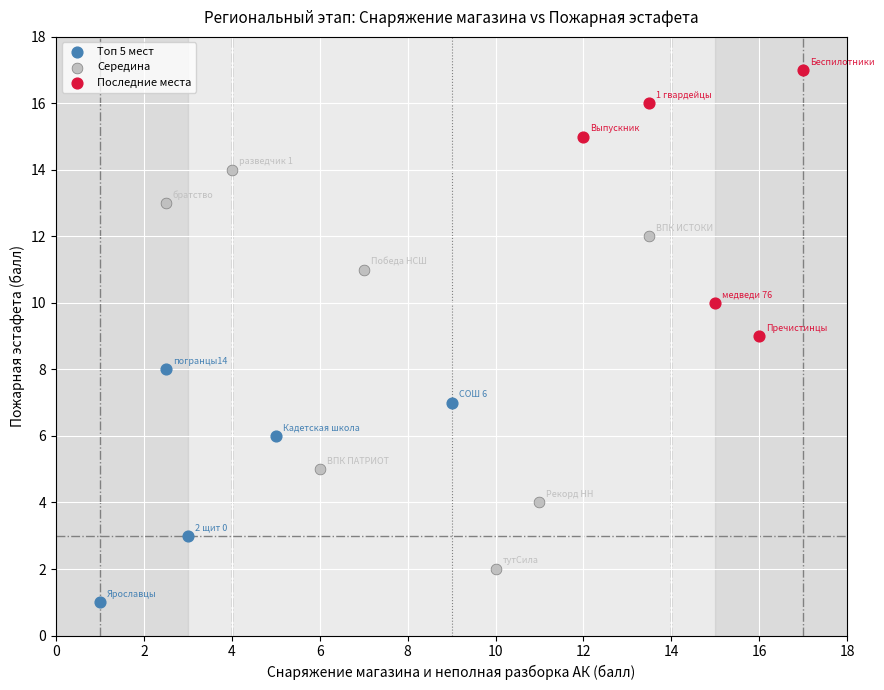

What are all the series names shown in the legend?

Топ 5 мест, Середина, Последние места